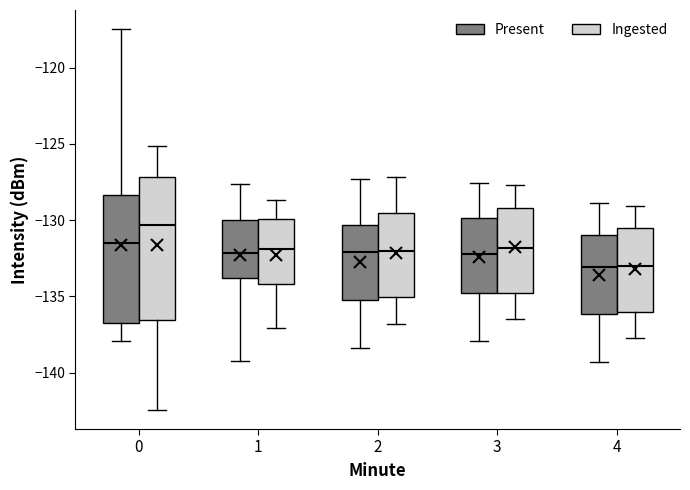

Reading left to right, read every box against the y-axis: the position of its median line, the range the box covers, and the ends of its whiskers. The values are not printed on the chart, so give them approximately, as read against the axis.

0 (Present): median -131.5, box -136.5 to -128.5, whiskers -138.0 to -117.5
0 (Ingested): median -130.5, box -136.5 to -127.0, whiskers -142.5 to -125.0
1 (Present): median -132.0, box -134.0 to -130.0, whiskers -139.0 to -127.5
1 (Ingested): median -132.0, box -134.0 to -130.0, whiskers -137.0 to -128.5
2 (Present): median -132.0, box -135.0 to -130.5, whiskers -138.5 to -127.5
2 (Ingested): median -132.0, box -135.0 to -129.5, whiskers -137.0 to -127.0
3 (Present): median -132.0, box -135.0 to -130.0, whiskers -138.0 to -127.5
3 (Ingested): median -132.0, box -134.5 to -129.0, whiskers -136.5 to -127.5
4 (Present): median -133.0, box -136.0 to -131.0, whiskers -139.5 to -129.0
4 (Ingested): median -133.0, box -136.0 to -130.5, whiskers -137.5 to -129.0